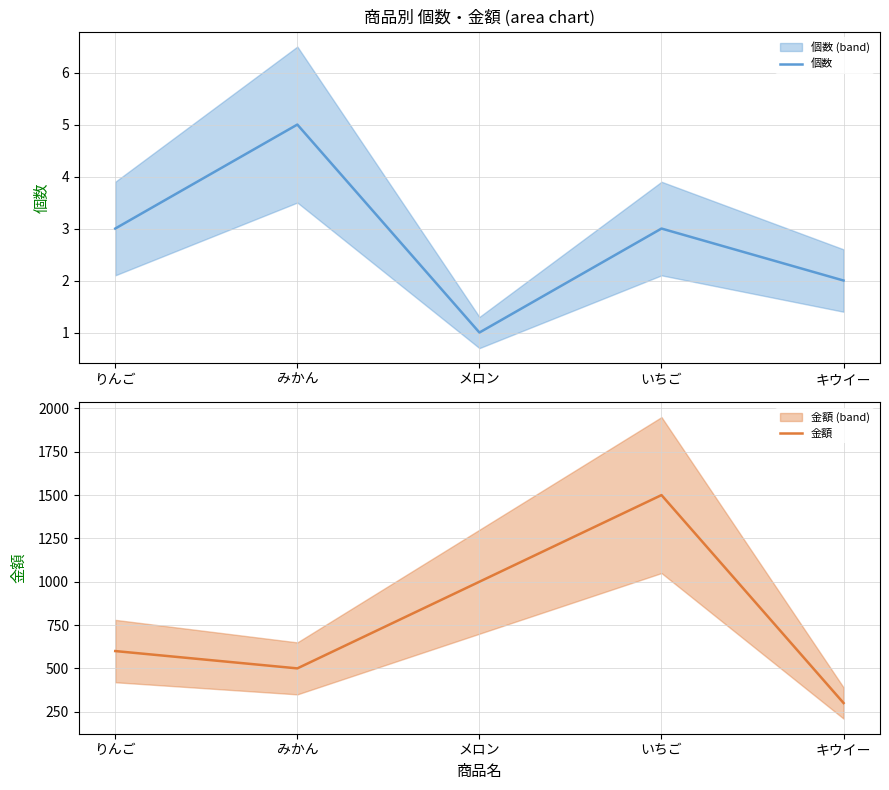

What is the minimum value for 個数?

1